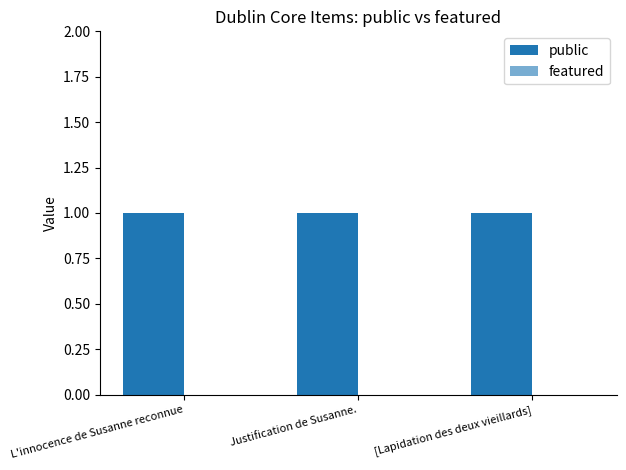

At which category is the sum across all series the highest?

L'innocence de Susanne reconnue